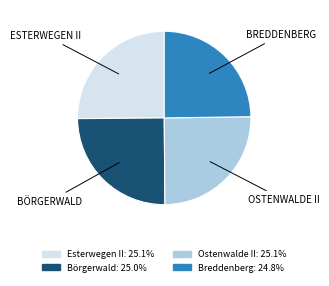

Is there a majority slice in this chart?

No